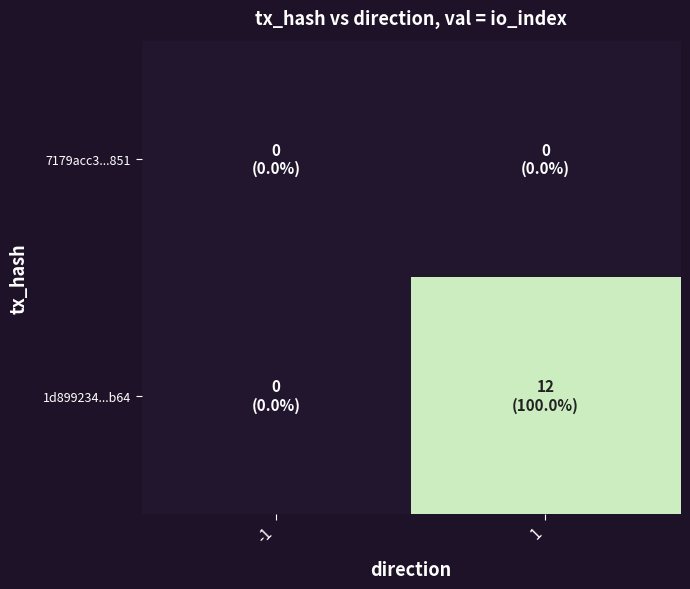

What is the maximum value shown in the chart?

12